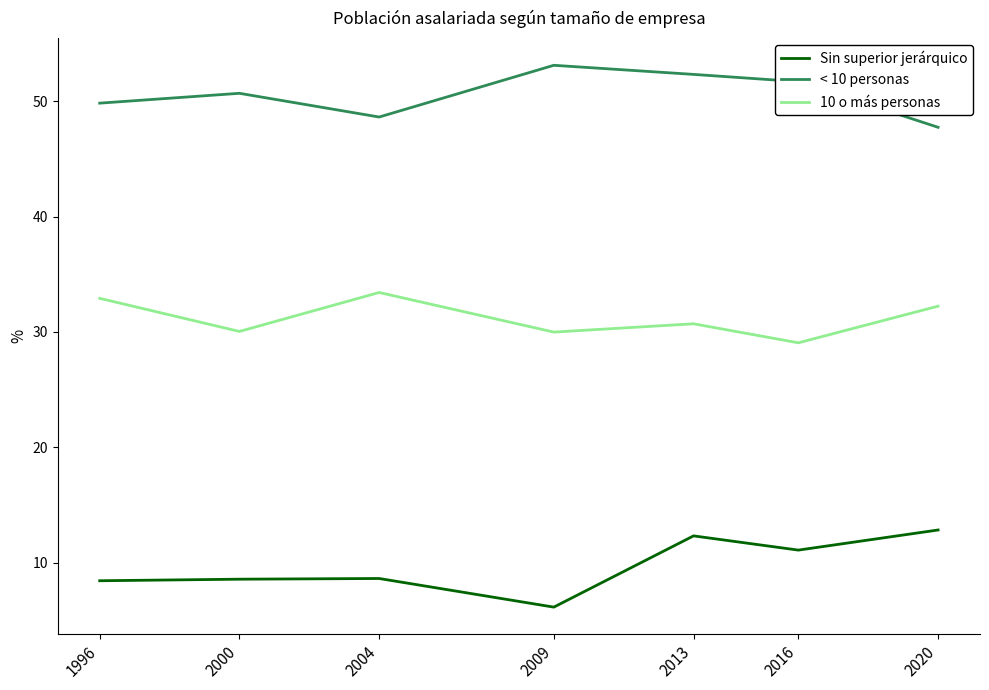

At 2009, list the series in order from largest to smallest.

< 10 personas, 10 o más personas, Sin superior jerárquico